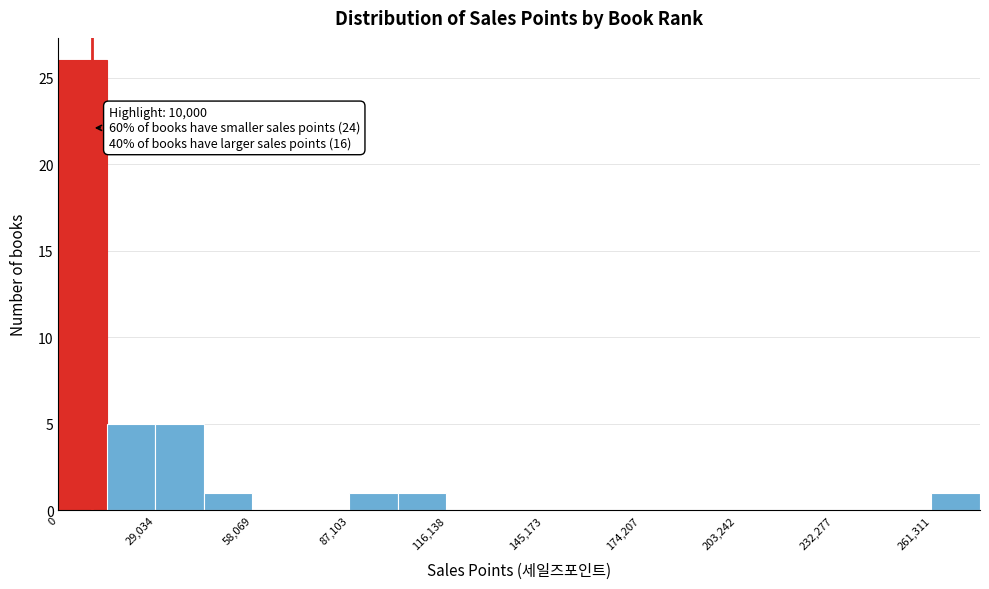

Read against the x-axis, roughly where is the centre of the tallest bar?

5000